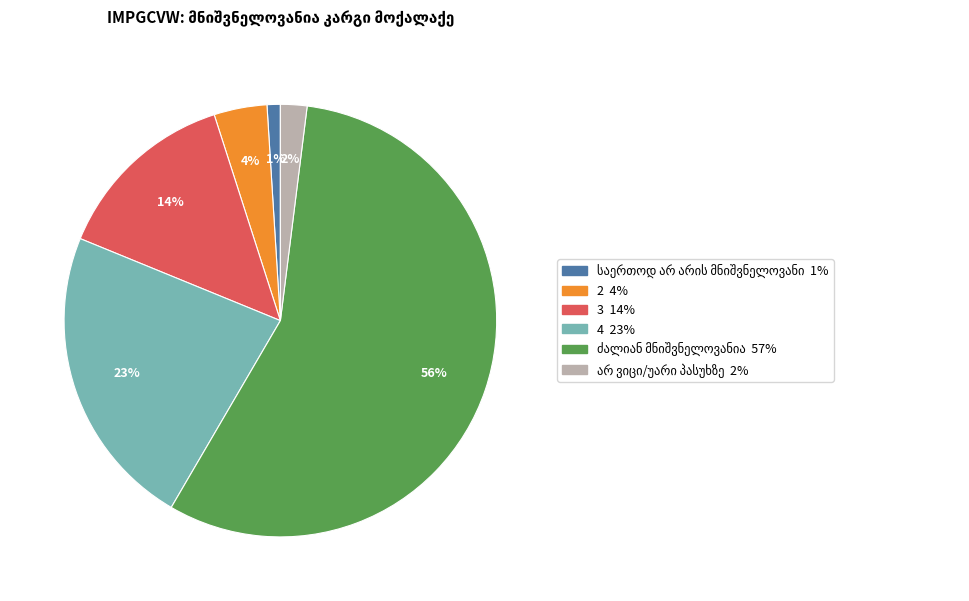

To the nearest percent, what percentage of the pie is 3?

14%